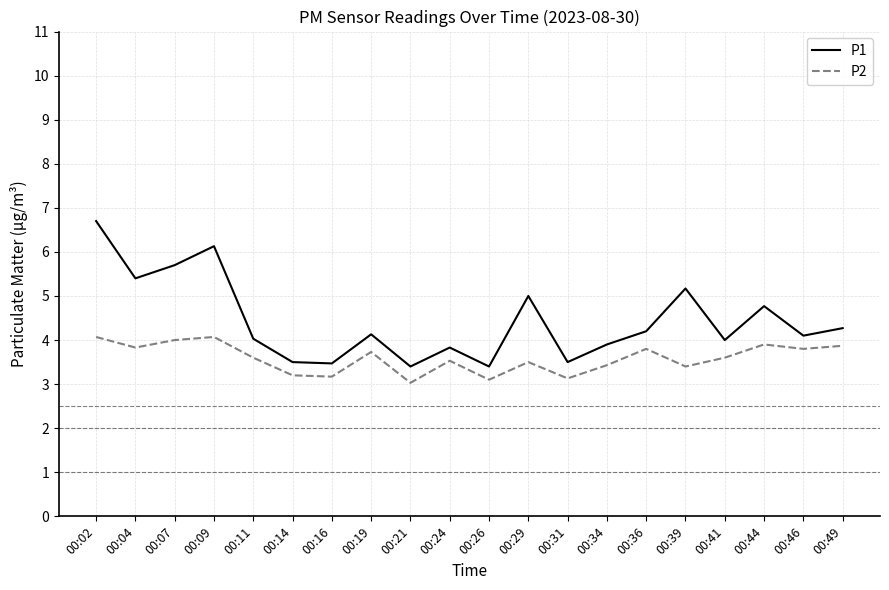

What is the difference between the highest and lowest values at 00:09?

2.1